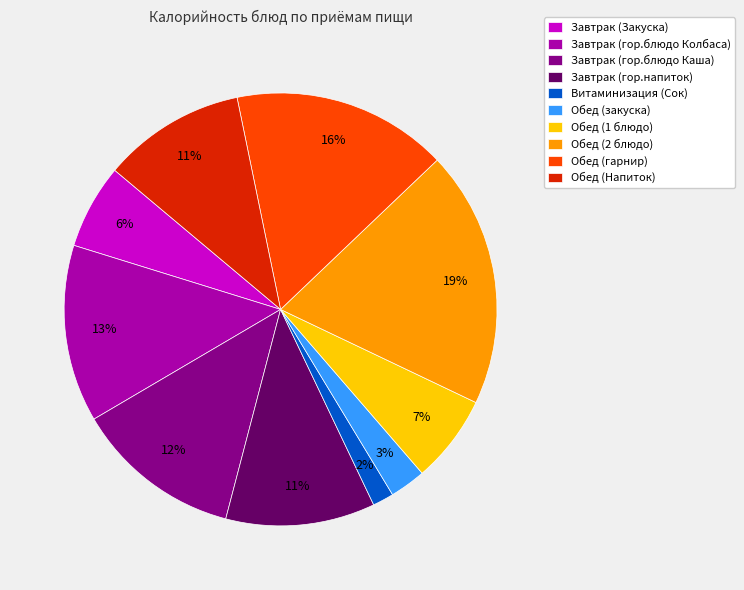

Which category has the biggest portion of the pie?

Обед (2 блюдо)